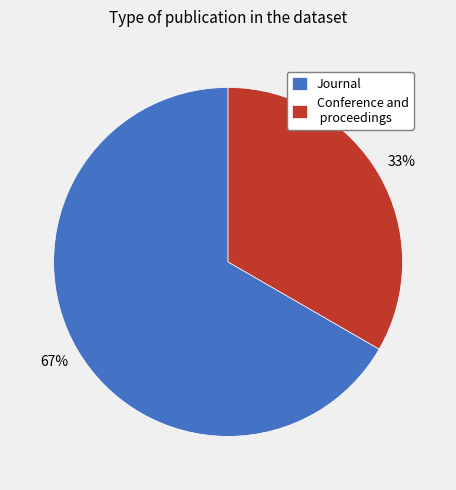

Combined, do Conference and proceedings and Journal account for over 50%?

Yes